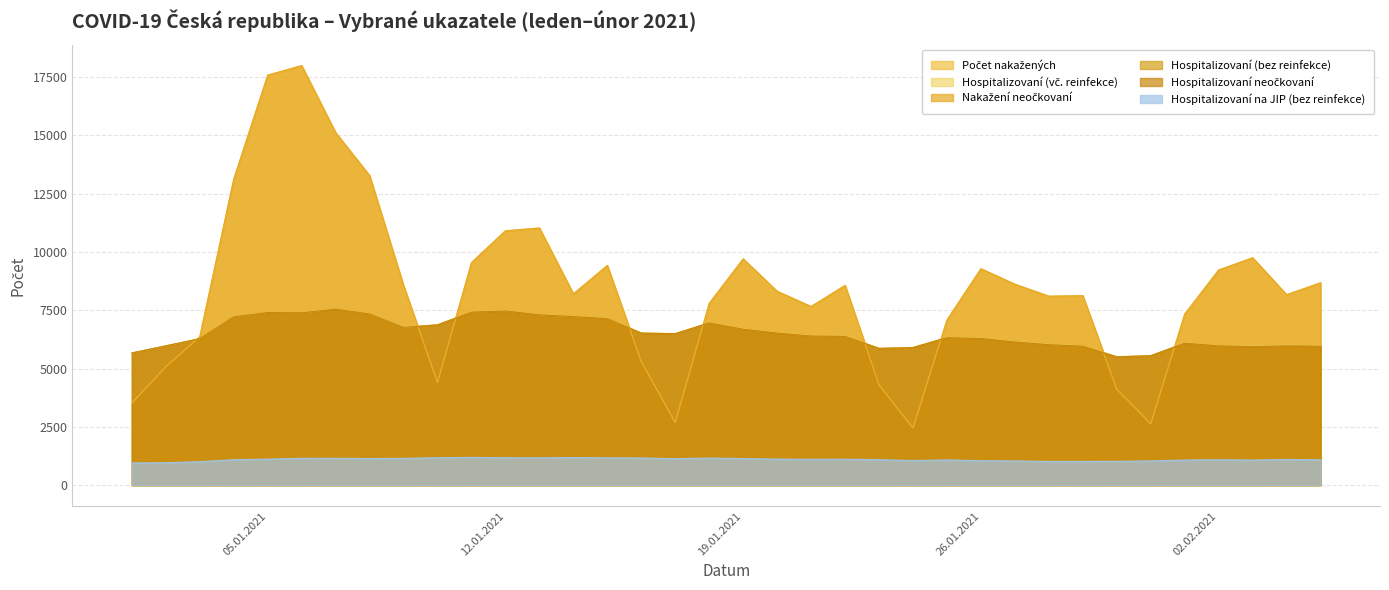

List the labels in order of Nakažení neočkovaní value, largest first.

06.01.2021, 05.01.2021, 07.01.2021, 08.01.2021, 04.01.2021, 13.01.2021, 12.01.2021, 03.02.2021, 19.01.2021, 11.01.2021, 15.01.2021, 26.01.2021, 02.02.2021, 05.02.2021, 27.01.2021, 22.01.2021, 09.01.2021, 20.01.2021, 14.01.2021, 04.02.2021, 29.01.2021, 28.01.2021, 18.01.2021, 21.01.2021, 01.02.2021, 25.01.2021, 03.01.2021, 16.01.2021, 02.01.2021, 10.01.2021, 23.01.2021, 30.01.2021, 01.01.2021, 17.01.2021, 31.01.2021, 24.01.2021